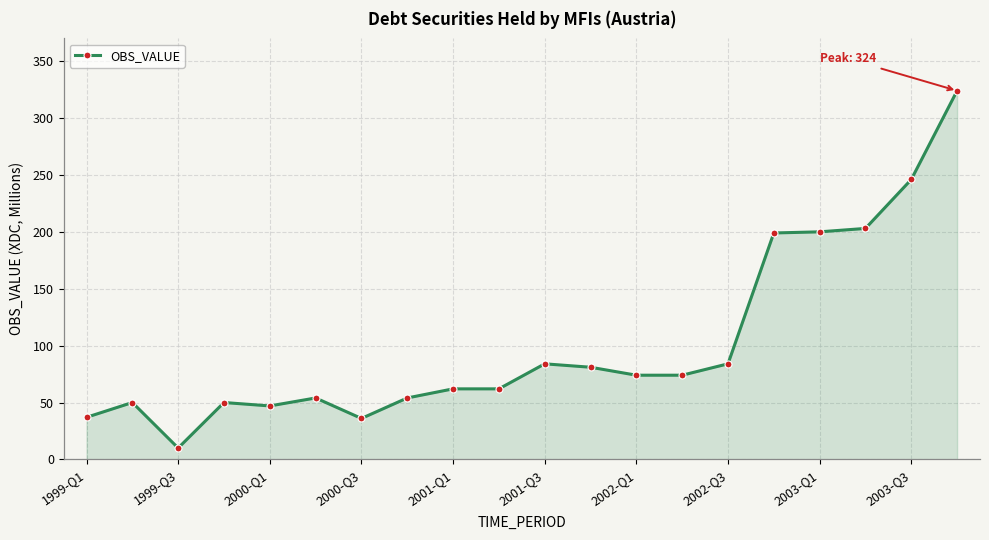

How many series are shown in this chart?

1